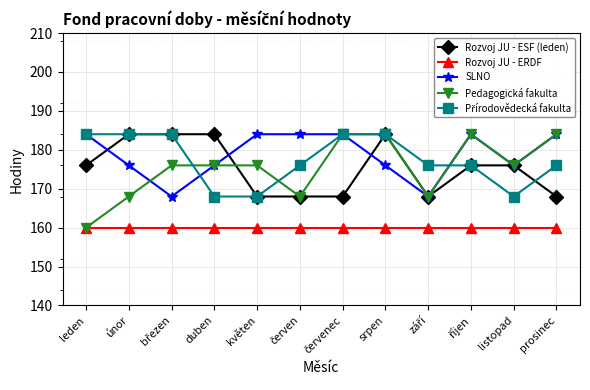

How many data points does each series have?

12